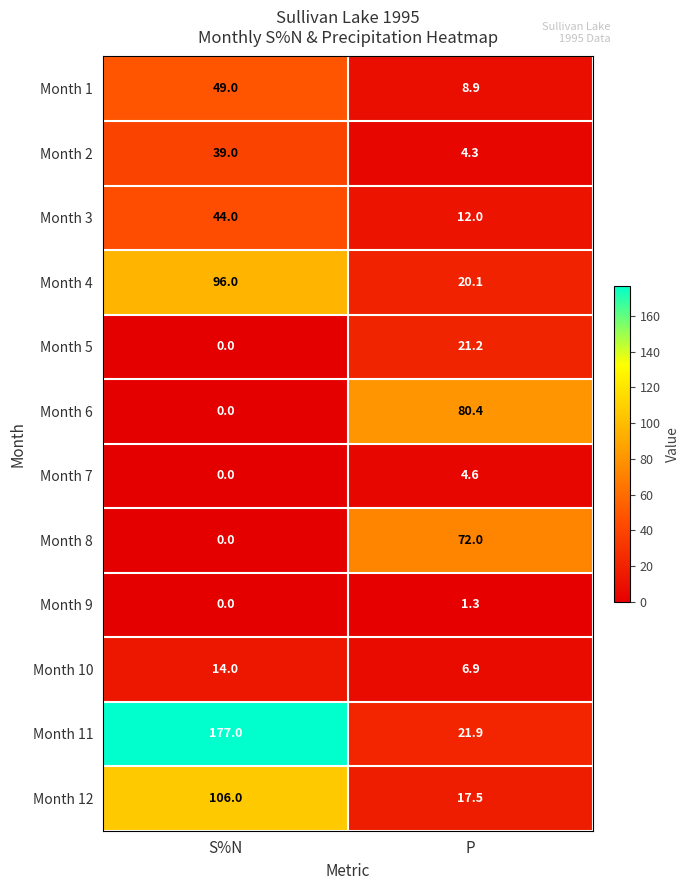

What is the difference between the Month 4 values at P and S%N?

75.9